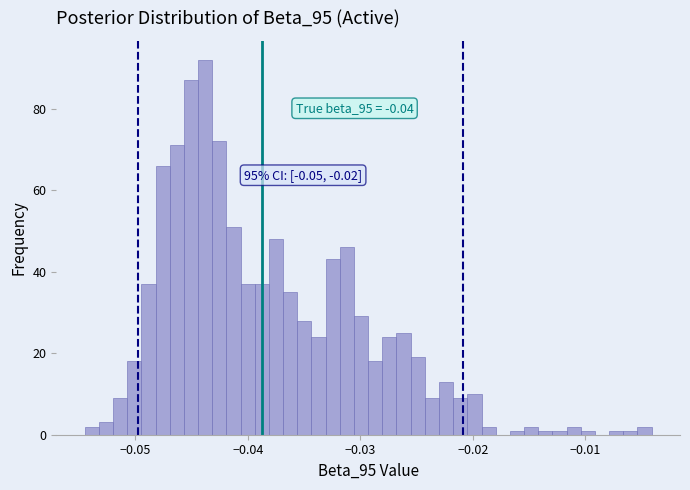

Around what value on the x-axis is the tallest bar? Give the approximate position of its centre, as read against the axis.

-0.044